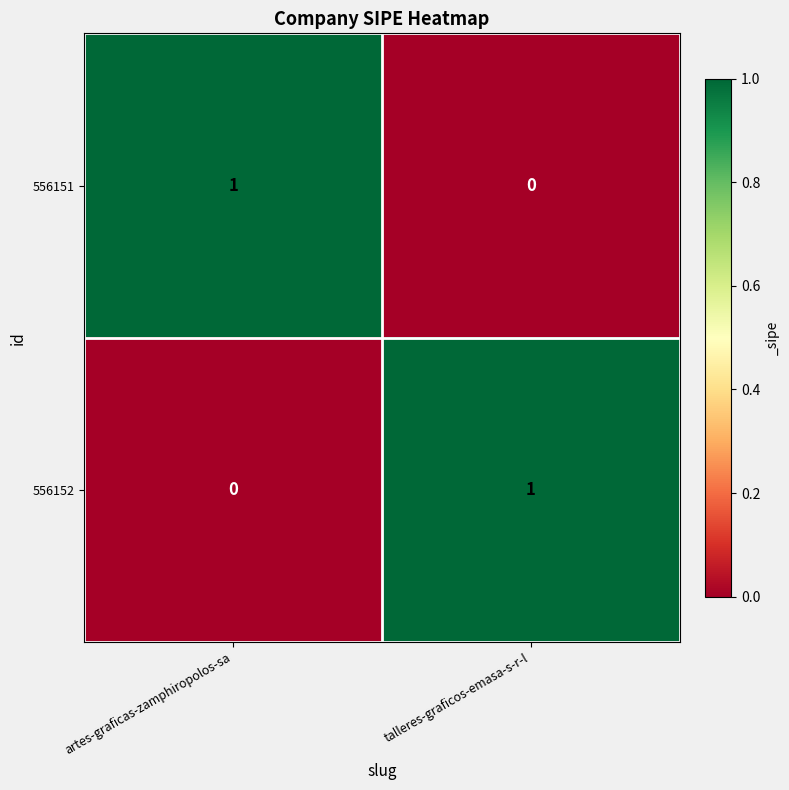

At which label is 556151 closest to 0?

talleres-graficos-emasa-s-r-l